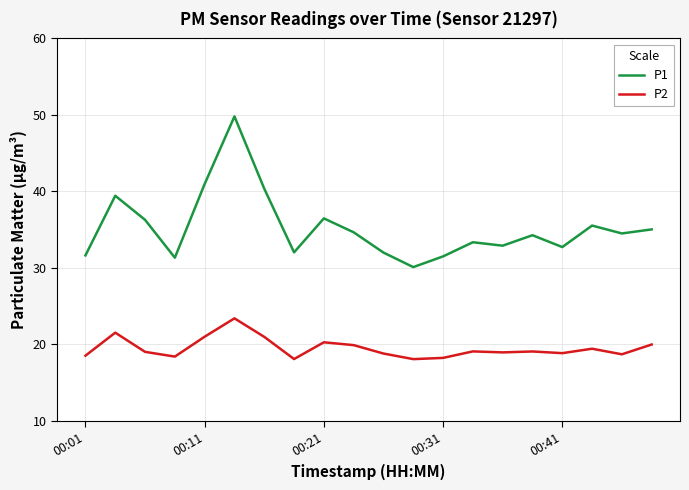

Is this an area chart (filled region under the line)?

No